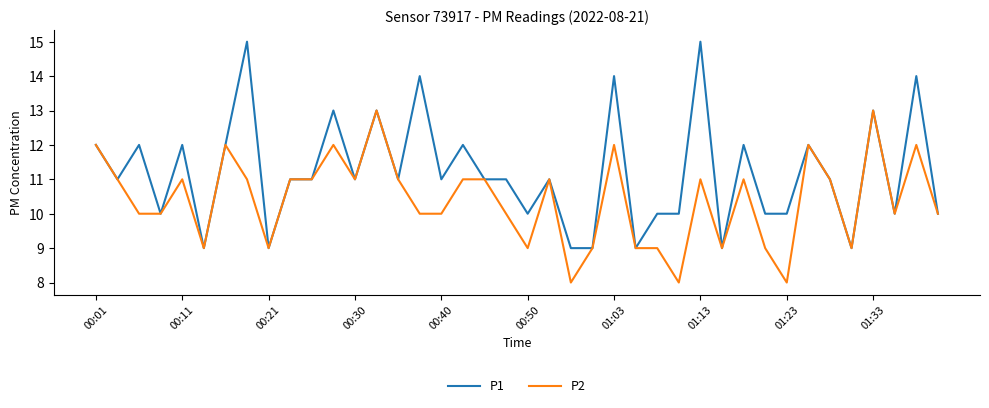

What is the maximum value for P1?

15